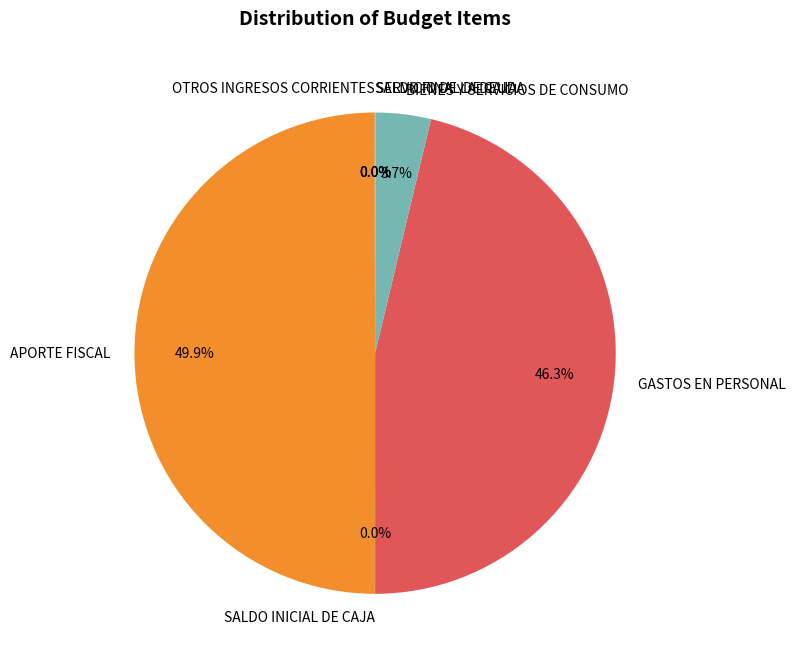

Between APORTE FISCAL and GASTOS EN PERSONAL, which is larger?

APORTE FISCAL